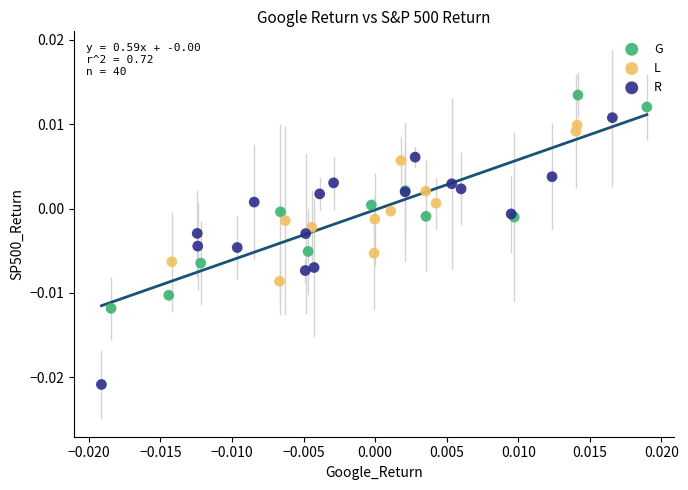

What are all the series names shown in the legend?

G, L, R